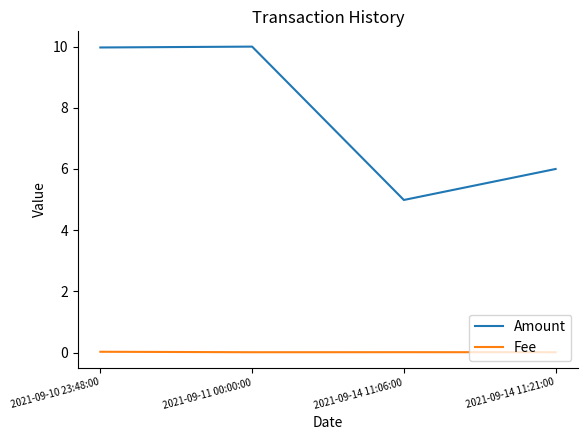

How many values in the Amount series exceed 9?

2